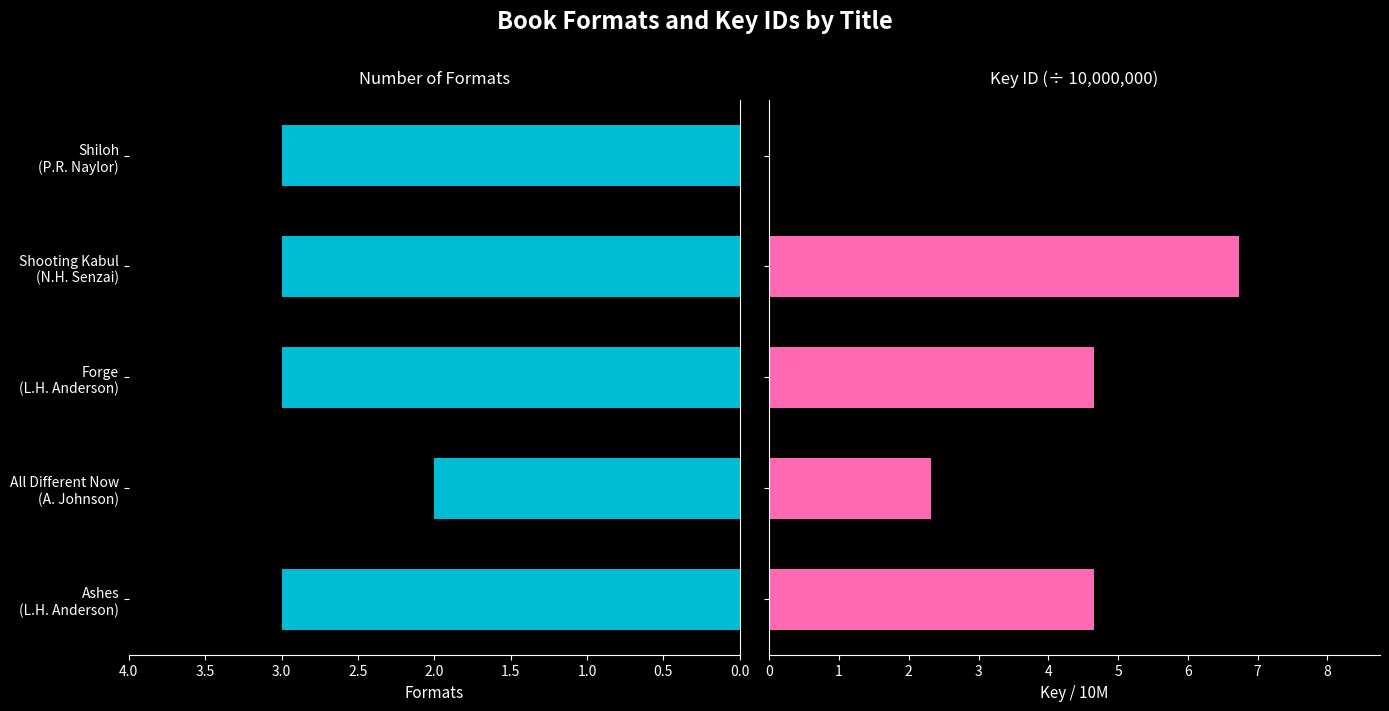

What are all the series names shown in the legend?

Number of Formats, Key (ID ÷ 10M)